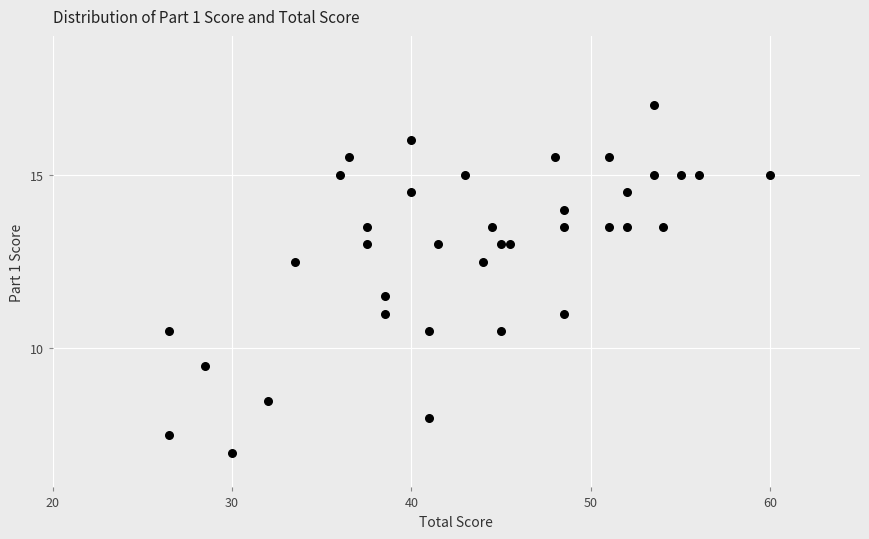

What is the range of X values (max minus min)?

33.5